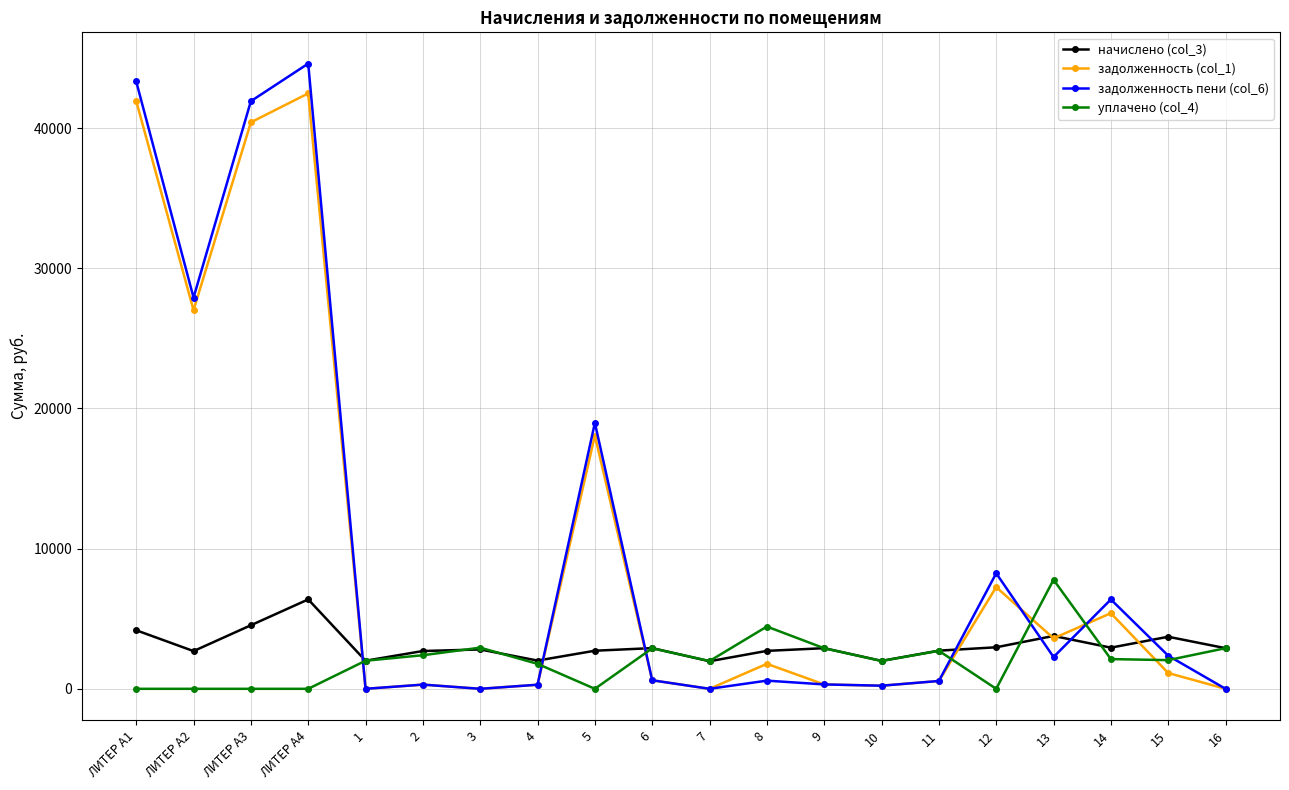

True or false: уплачено (col_4) has more than 1 points higher than both neighbors.

True